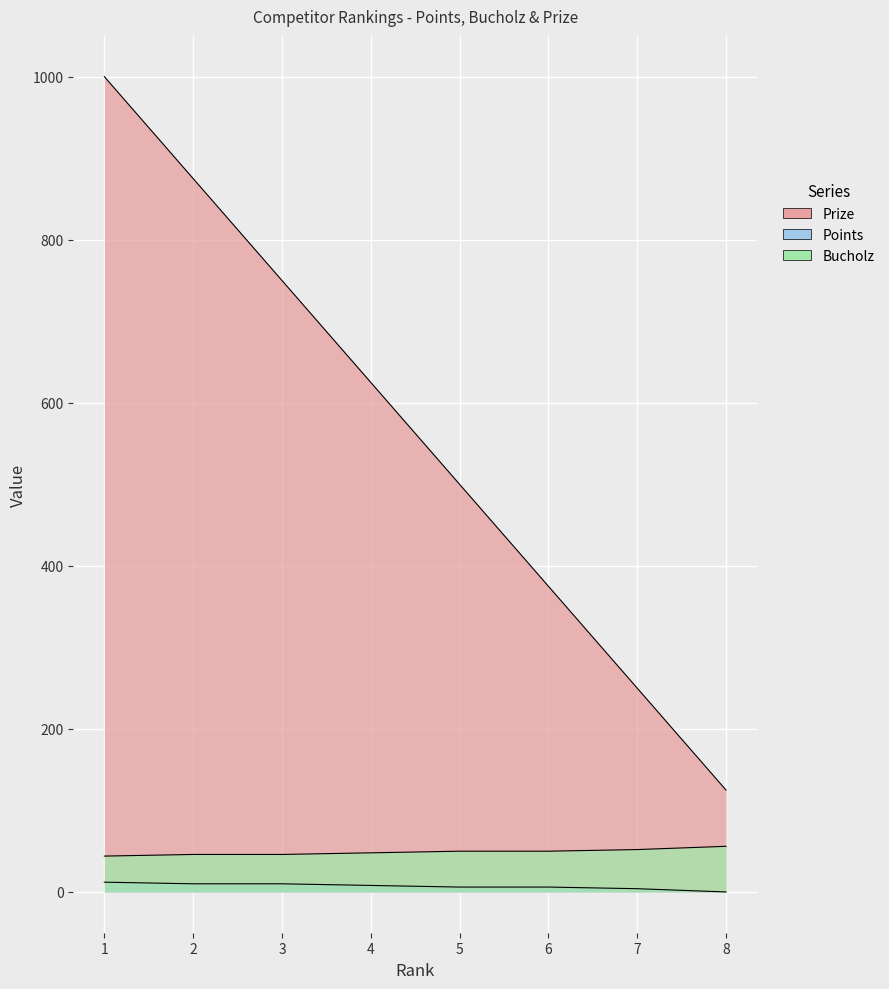

At which label is Points closest to 6?

5